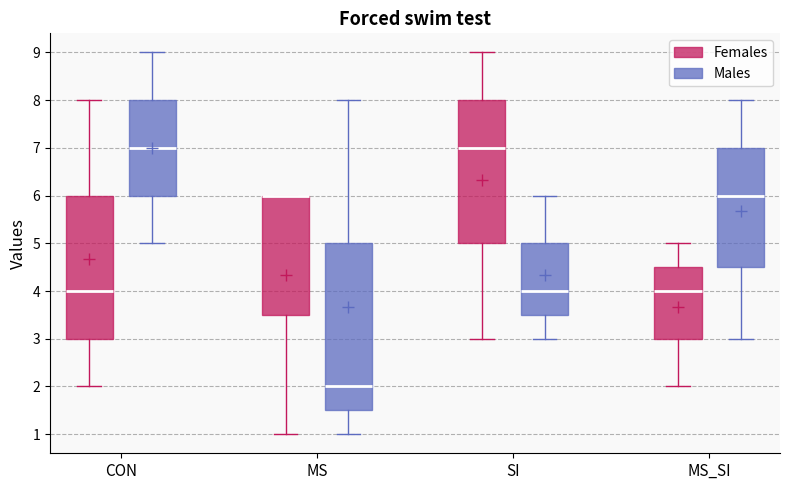

Where is the lower edge of the box for MS_SI (Males) on the y-axis? The values are not printed on the chart, so give them approximately, as read against the axis.

4.5